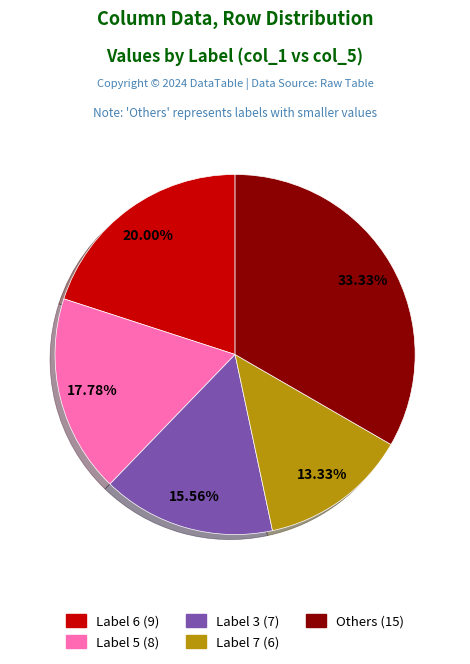

Is there any slice that represents more than half of the pie?

No